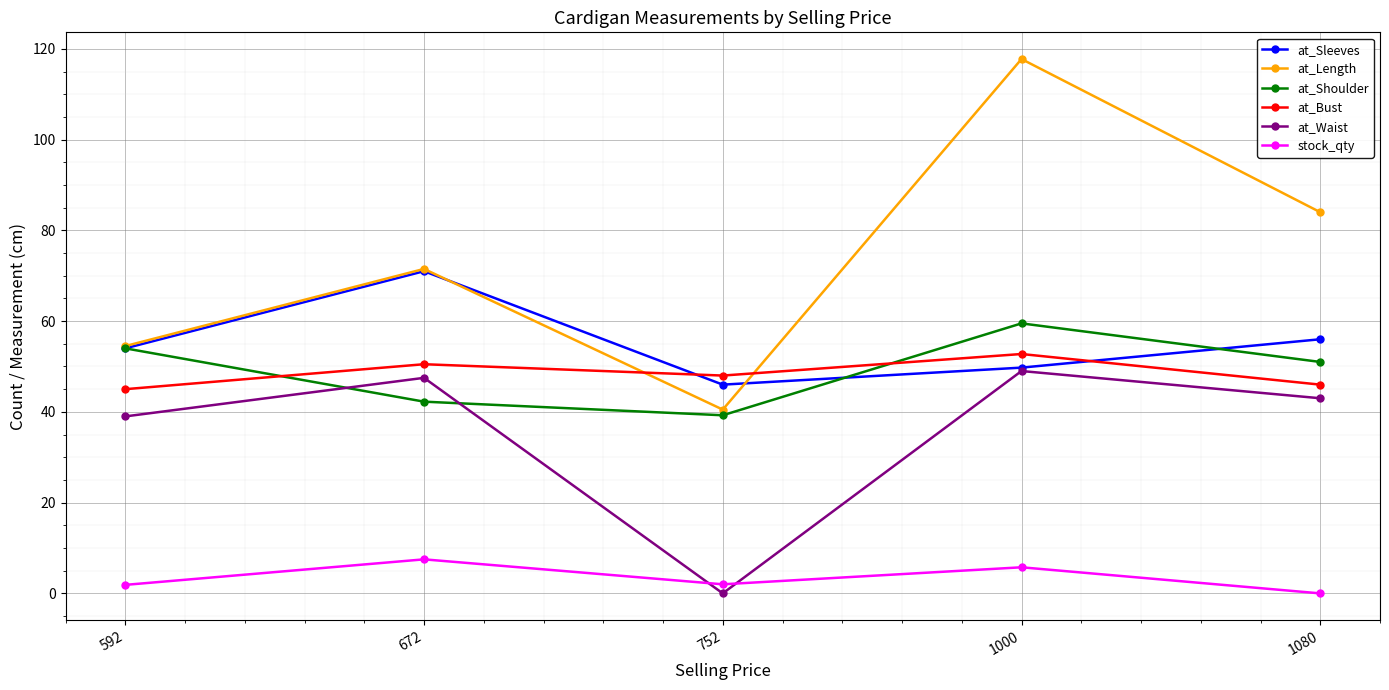

What is the greatest value displayed?

117.8